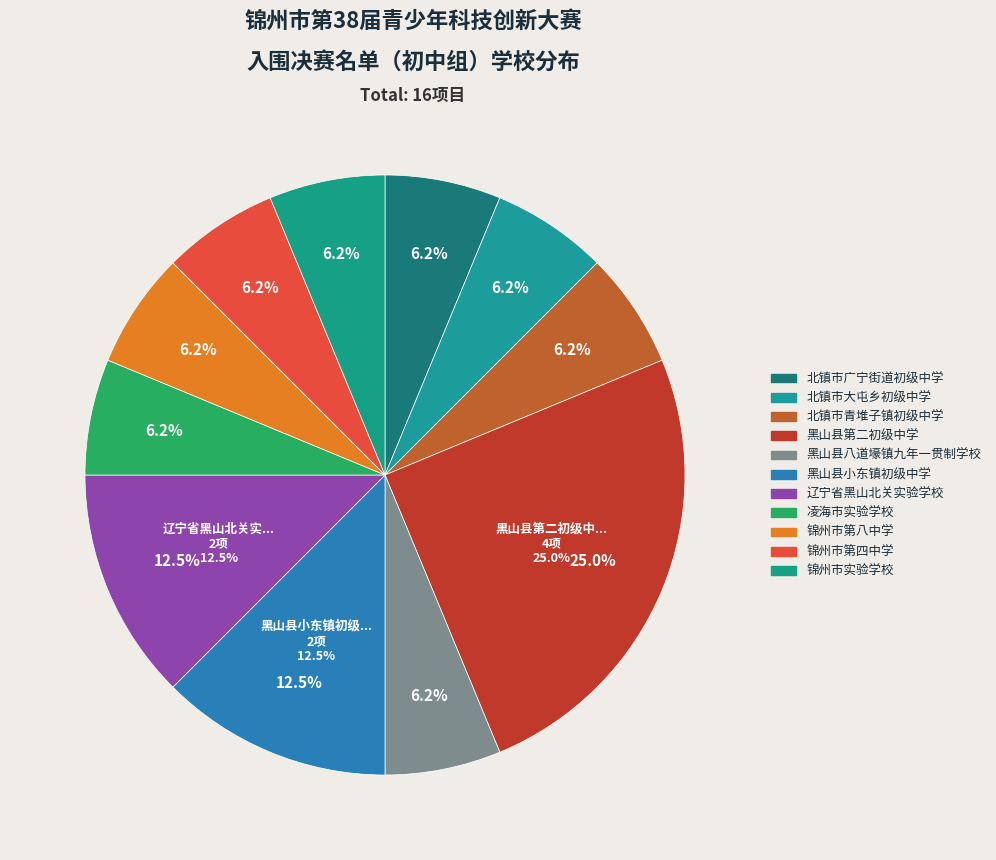

Which slice is the largest?

黑山县第二初级中学